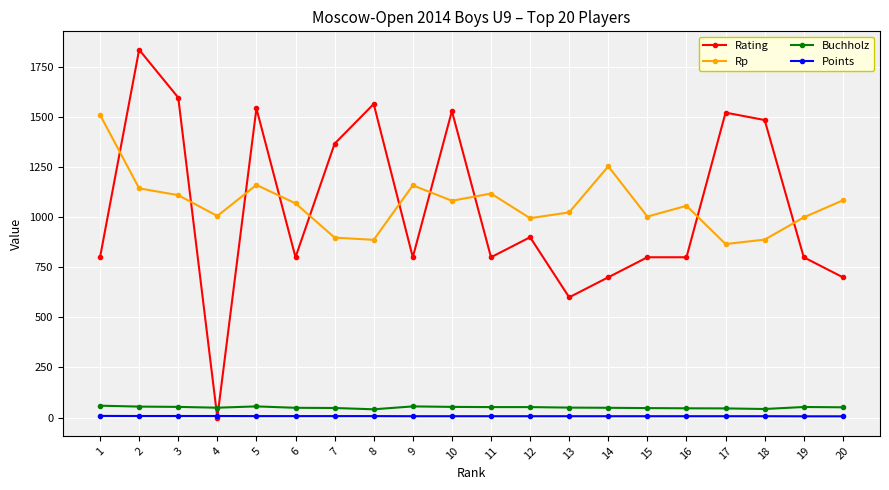

Does the chart display data point markers on the line(s)?

Yes